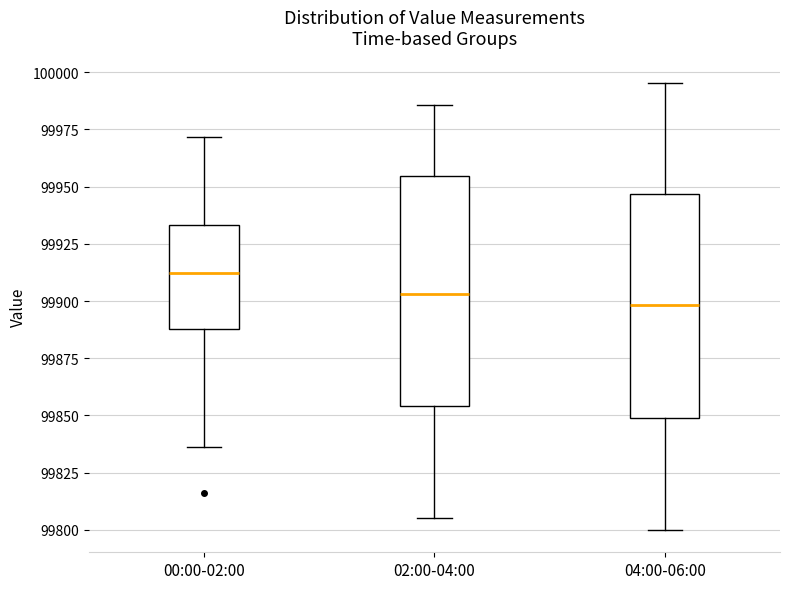

Reading left to right, read every box against the y-axis: the position of its median line, the range the box covers, and the ends of its whiskers. The values are not printed on the chart, so give them approximately, as read against the axis.

00:00-02:00: median 99910, box 99890 to 99935, whiskers 99835 to 99970
02:00-04:00: median 99905, box 99855 to 99955, whiskers 99805 to 99985
04:00-06:00: median 99900, box 99850 to 99945, whiskers 99800 to 99995